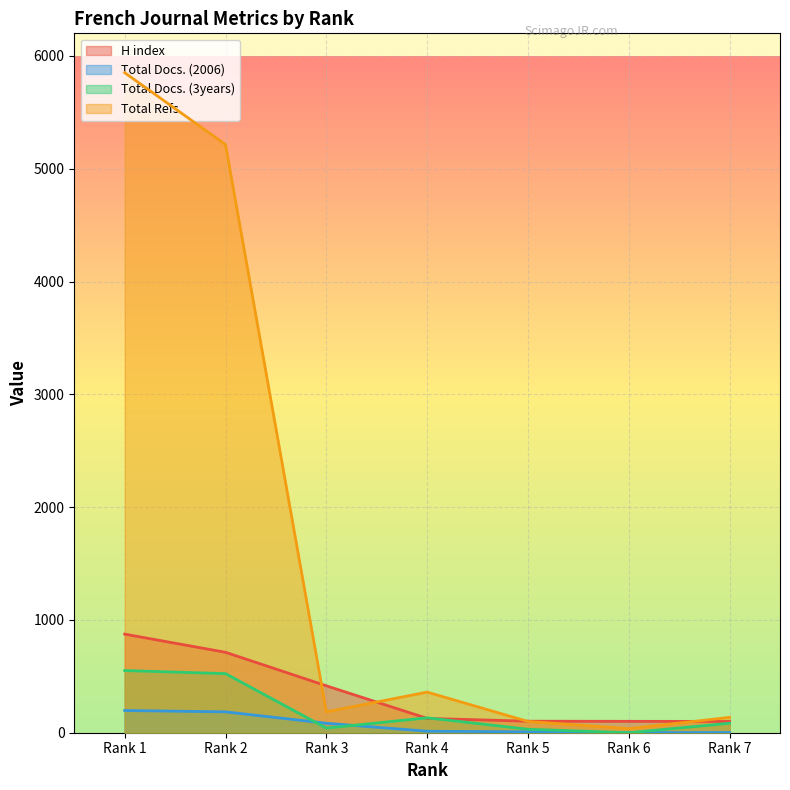

At which category is the sum across all series the highest?

Rank 1